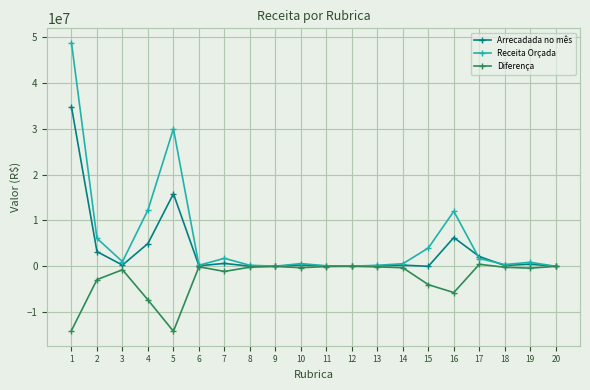

What is the difference between the Arrecadada no mês values at 15 and 17?

2136423.8